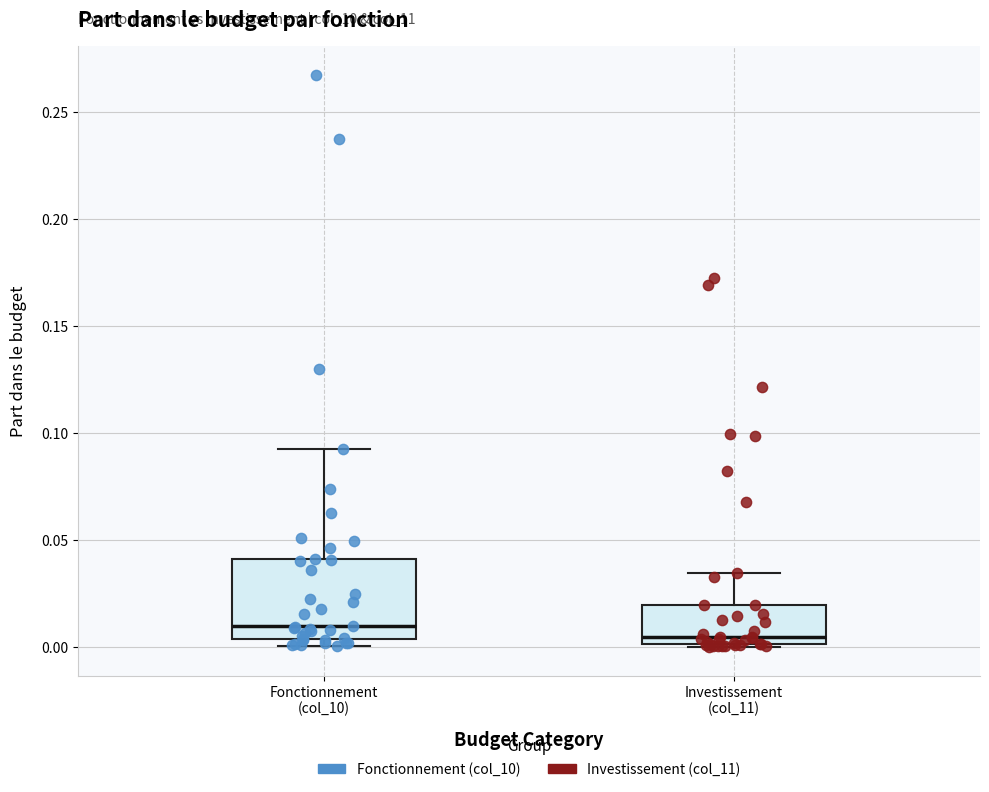

Comparing the boxes themselves (not the whiskers), which one is the tallest?

Fonctionnement (col_10)